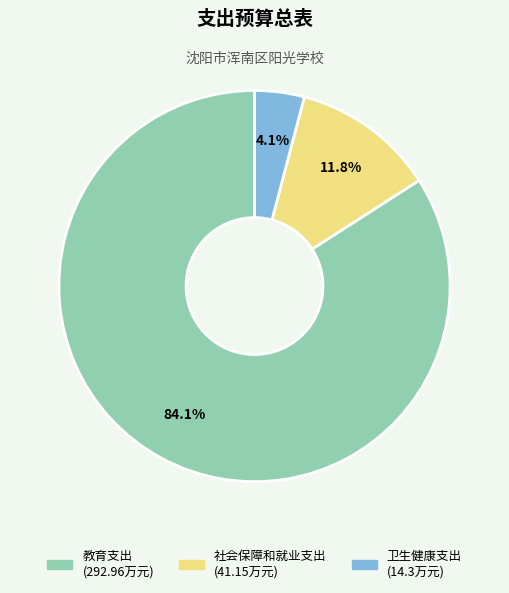

To the nearest percent, what is the average slice percentage?

33%